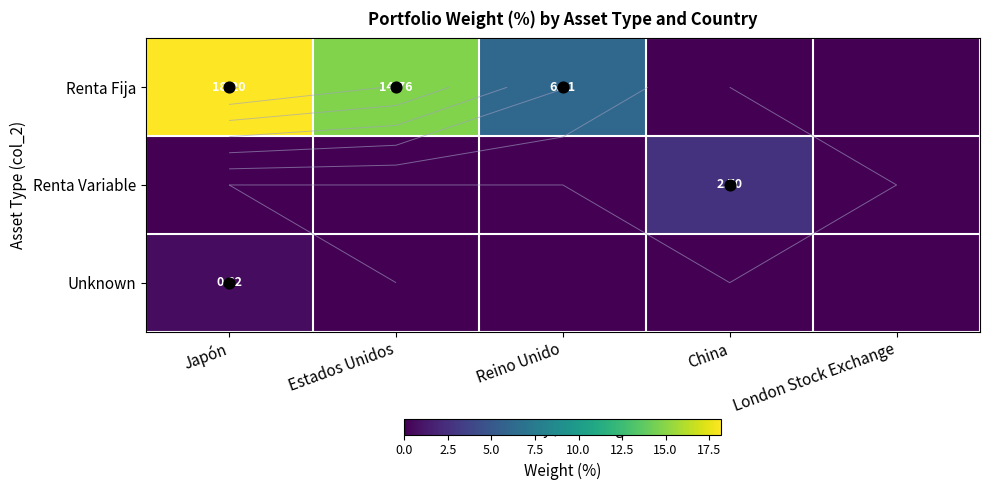

Is it true that Renta Fija equals 30.6 at Japón?

False